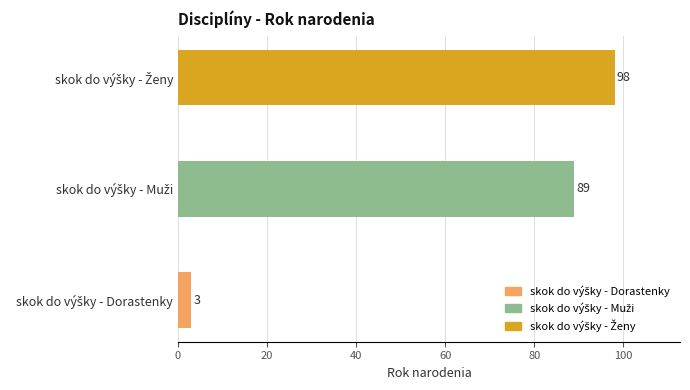

What is the sum of all values?

190